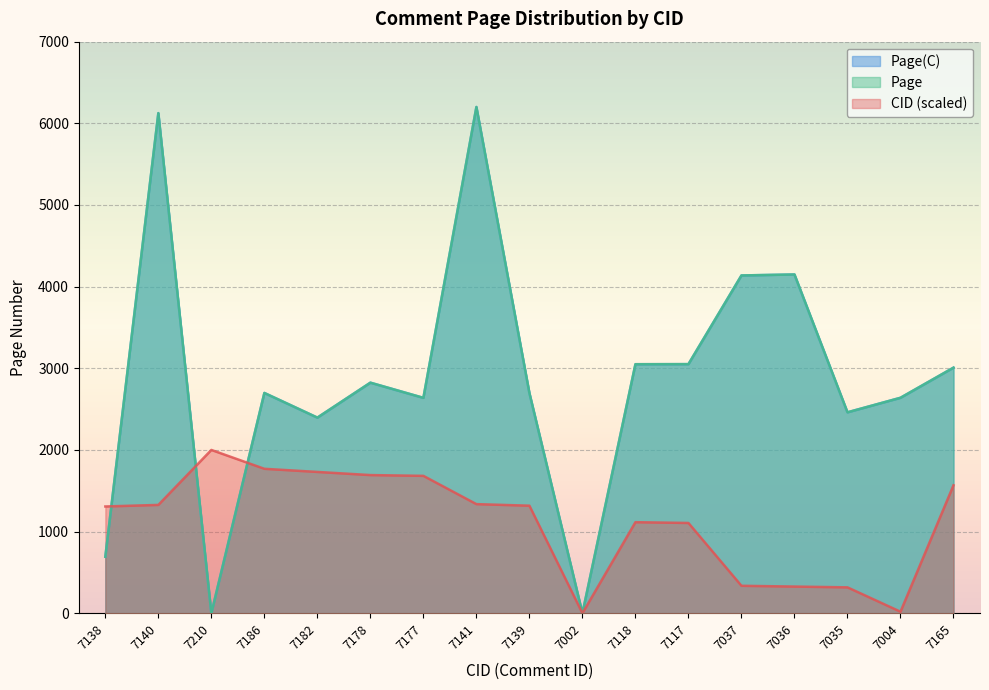

What position from the left is 7117?

12